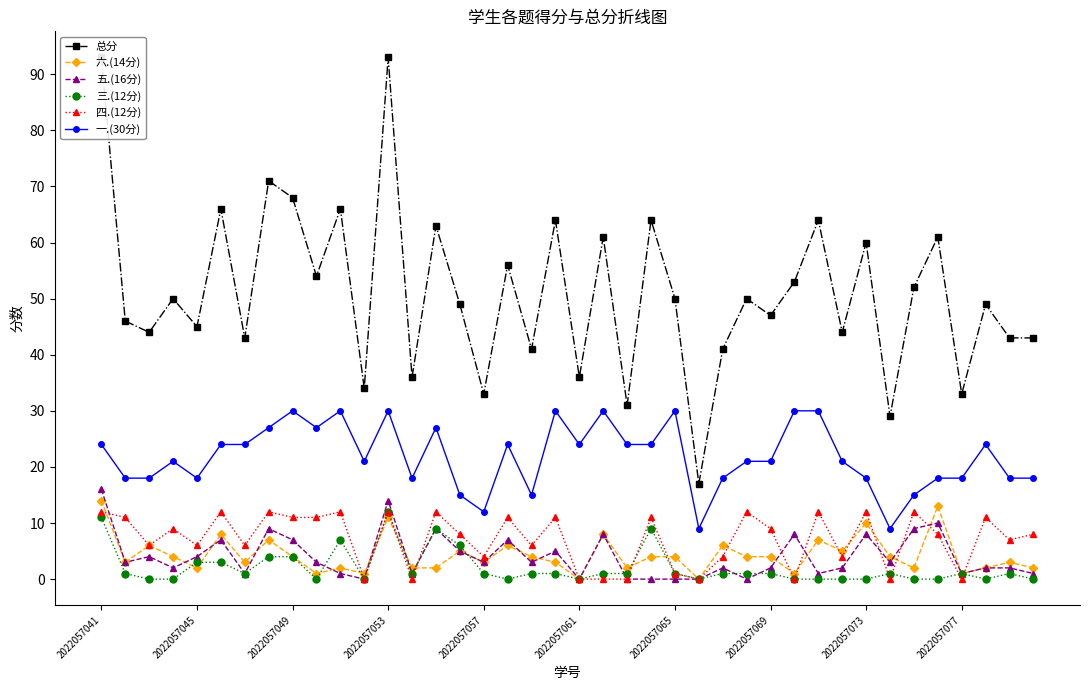

True or false: 四.(12分) has more than 0 interior local peaks.

True